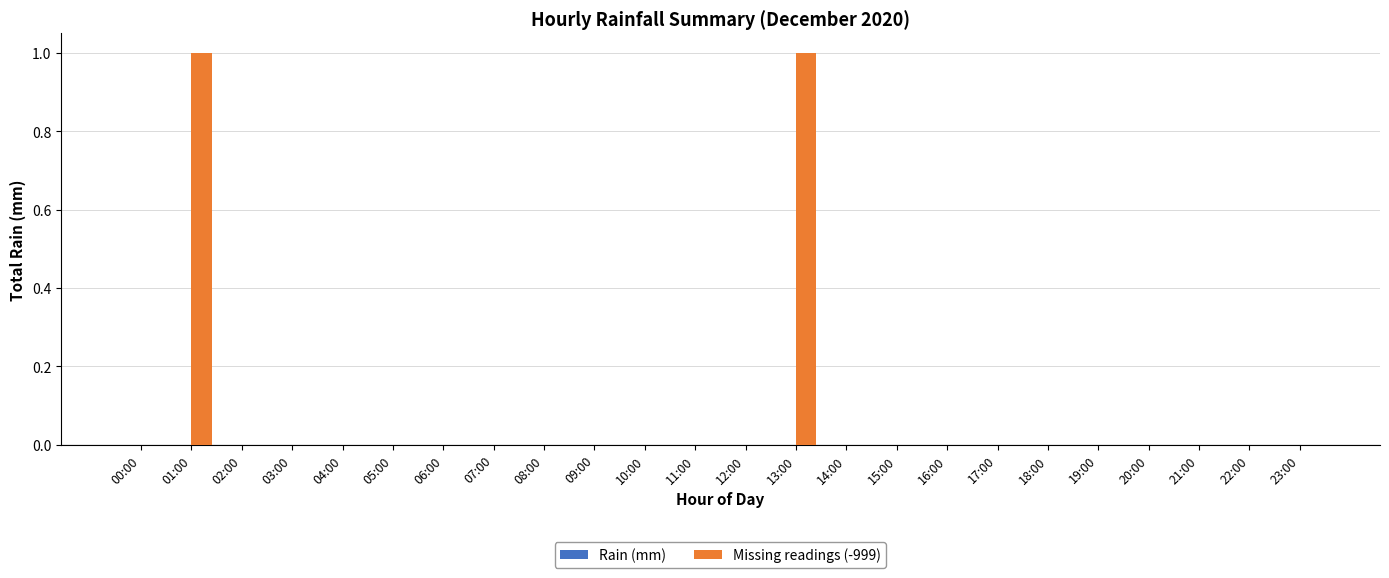

Is it true that the value at 07:00 is 0?

True